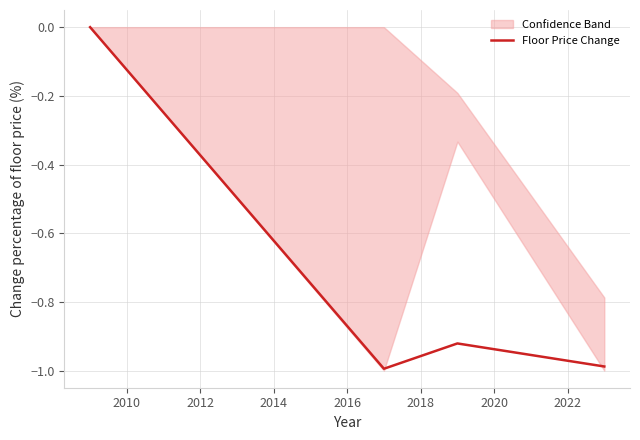

How many interior local valleys does the Floor Price Change series have?

1